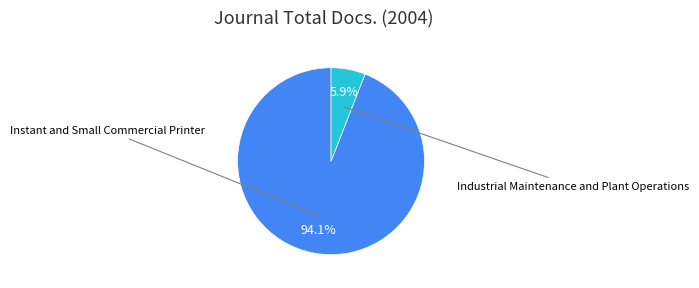

What percentage is NOT represented by Industrial Maintenance and Plant Operations?

94.1%